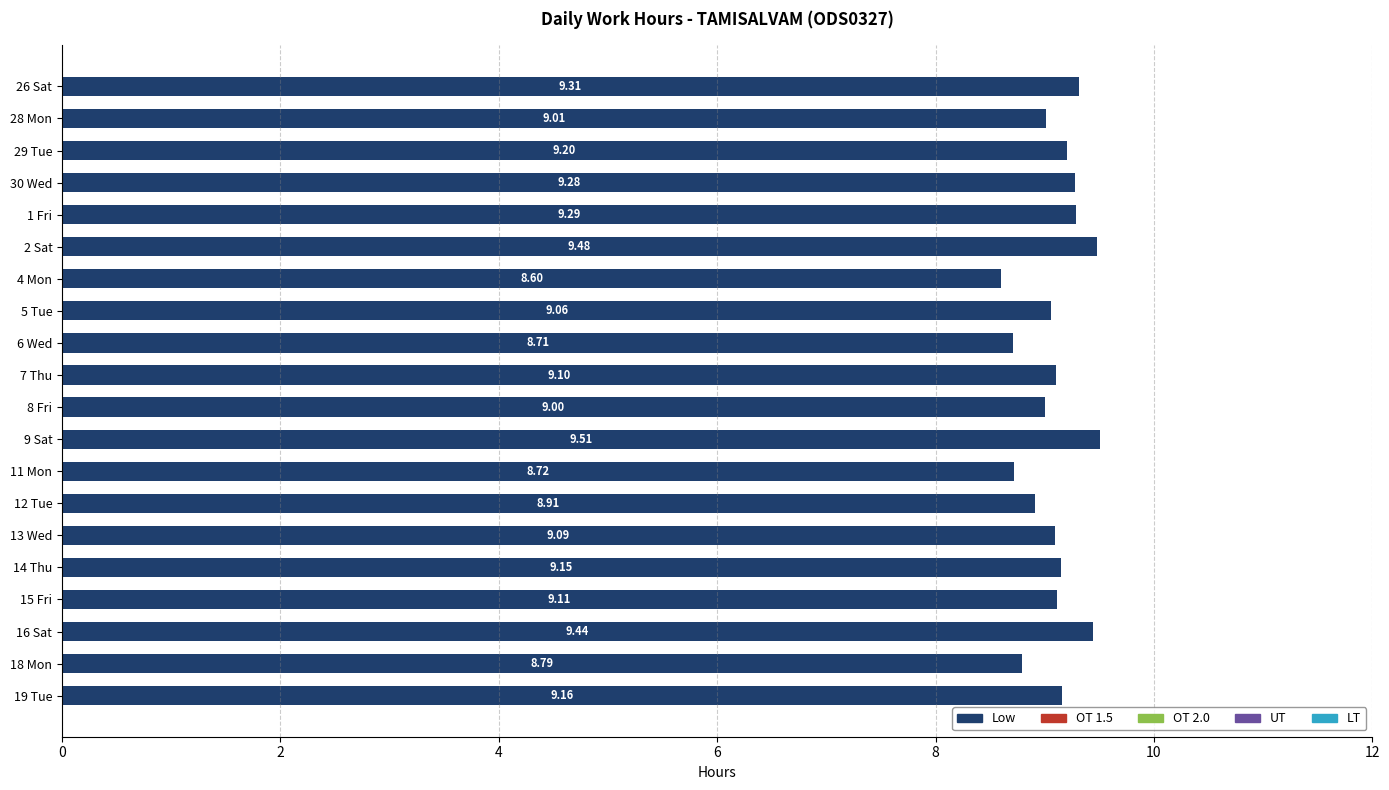

List the labels in order of value, smallest first.

4 Mon, 6 Wed, 11 Mon, 18 Mon, 12 Tue, 8 Fri, 28 Mon, 5 Tue, 13 Wed, 7 Thu, 15 Fri, 14 Thu, 19 Tue, 29 Tue, 30 Wed, 1 Fri, 26 Sat, 16 Sat, 2 Sat, 9 Sat